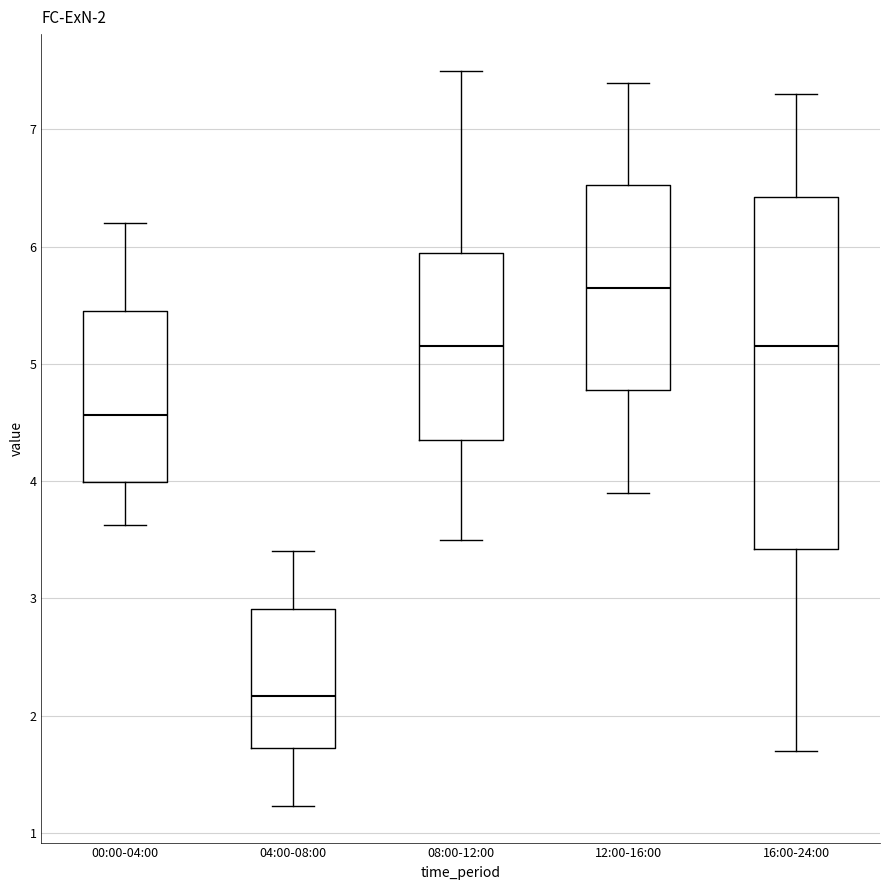

Which box is the tallest, from its lower edge to its upper edge?

16:00-24:00